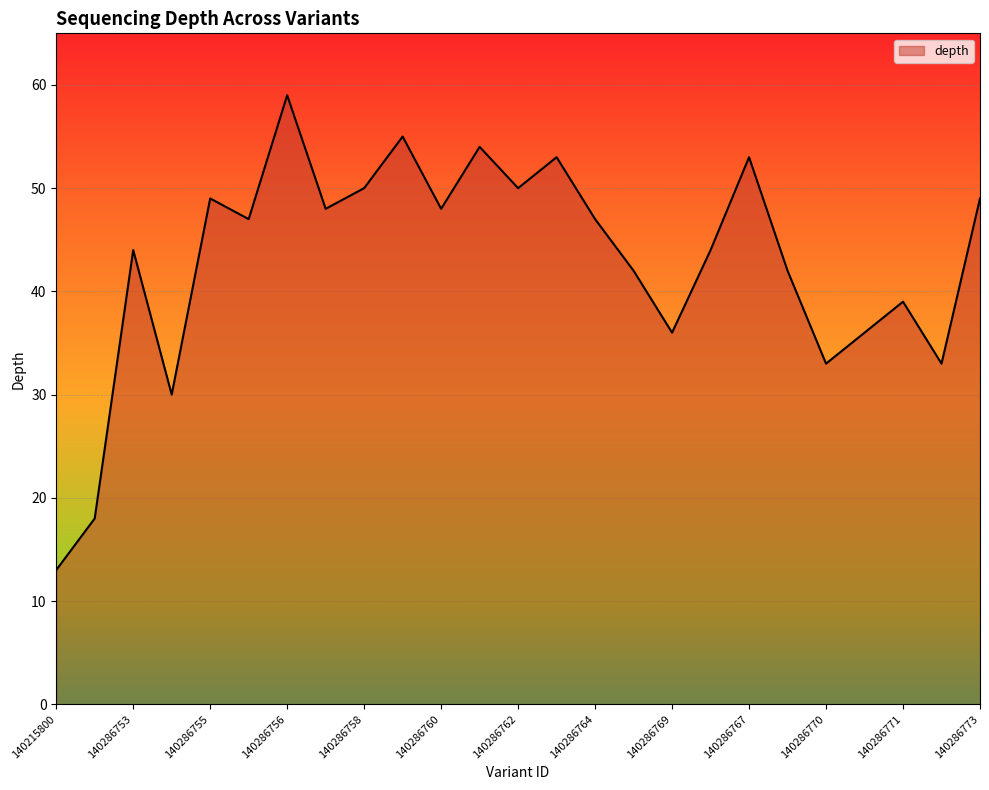

What is the greatest value displayed?

59